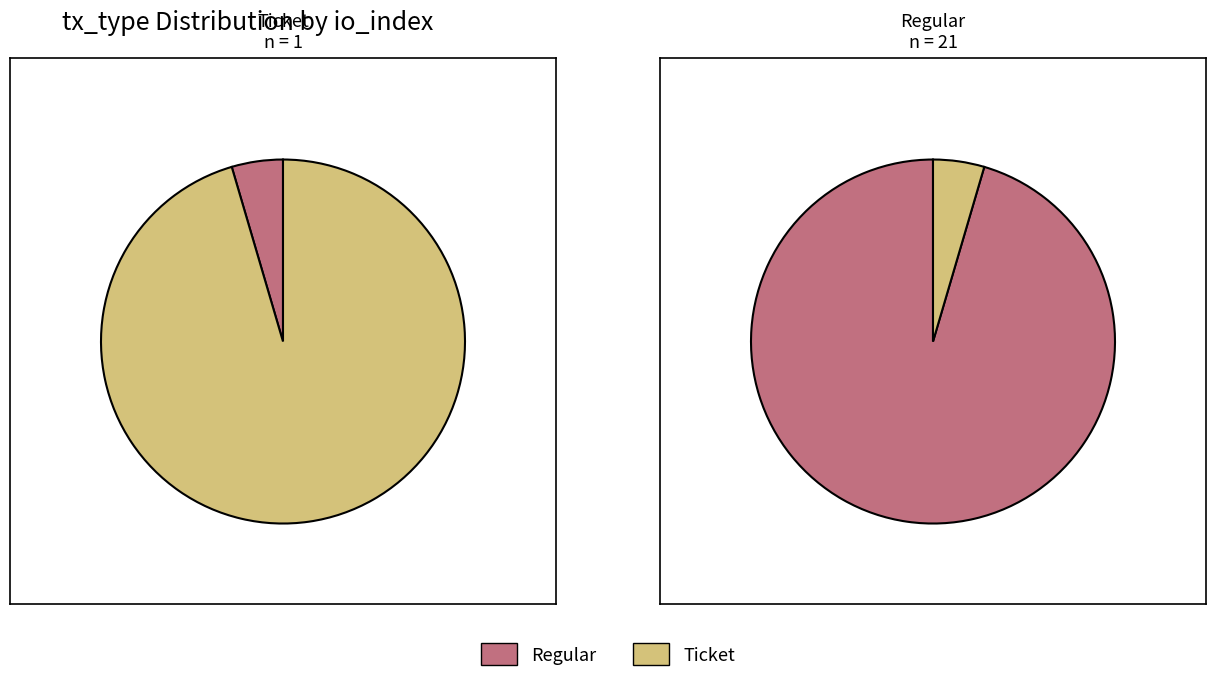

How many segments does this pie chart have?

2